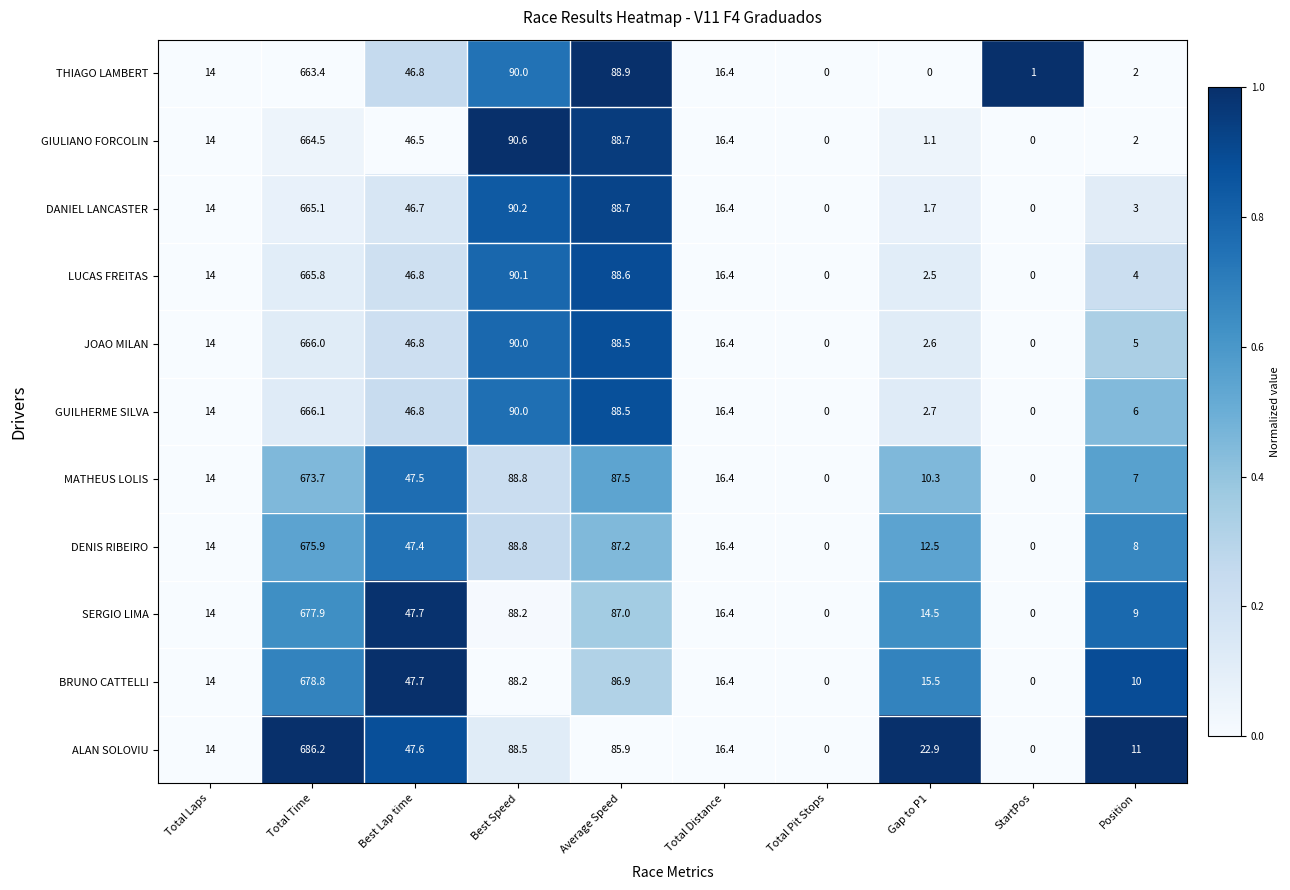

At which category does the chart reach its peak across all series?

Total Time